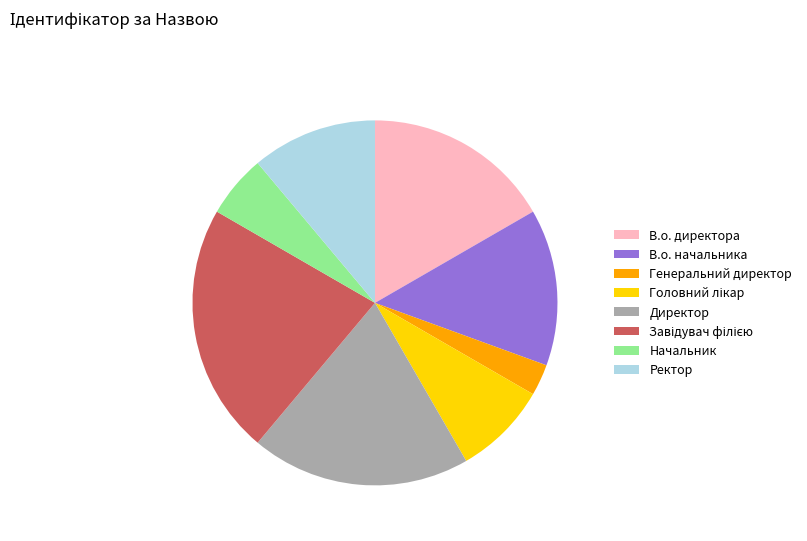

Is the sum of Директор and Ректор greater than half?

No